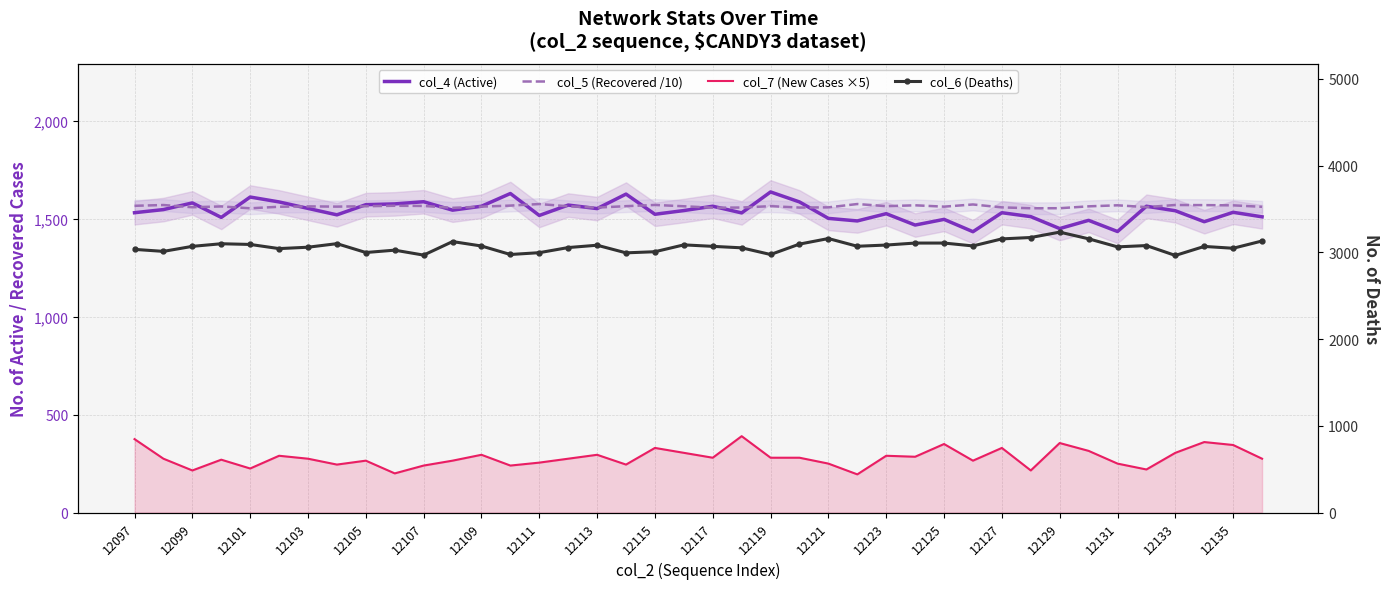

Rank the series at 12127 from highest to lowest value.

col_6 (Deaths), col_4 (Active), col_5 (Recovered /10), col_7 (New Cases ×5)